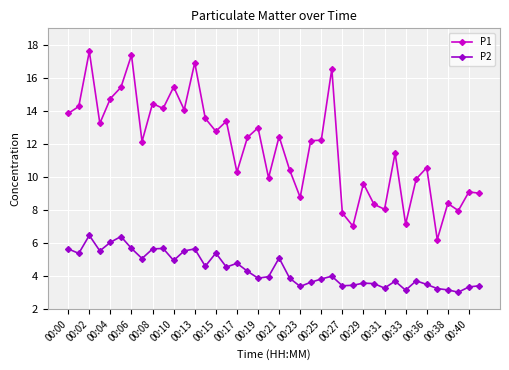

True or false: P1 and P2 intersect in this chart.

False